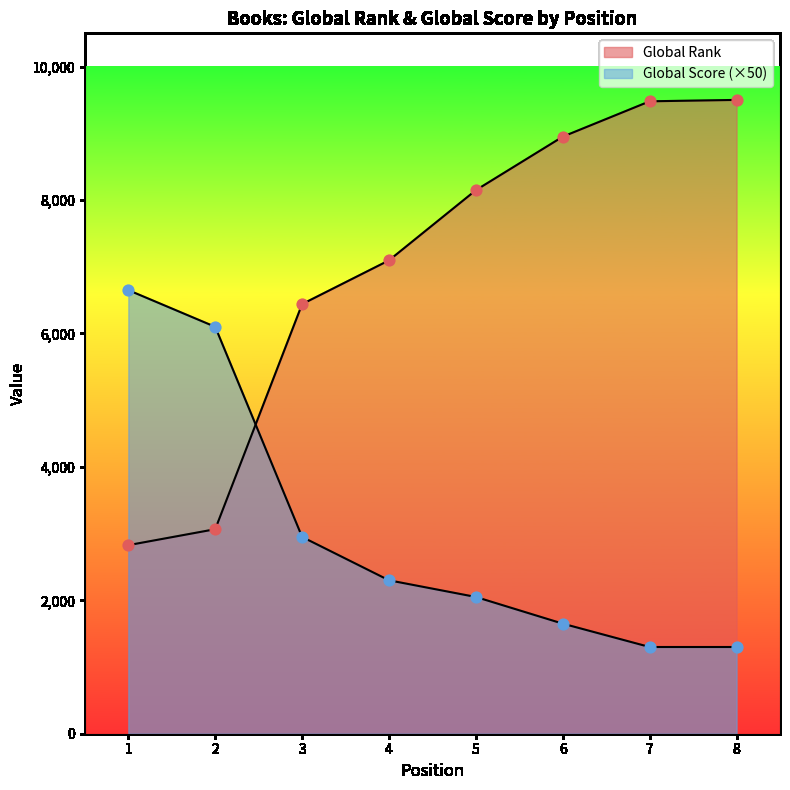

What is the total value across all series at 1?

9477